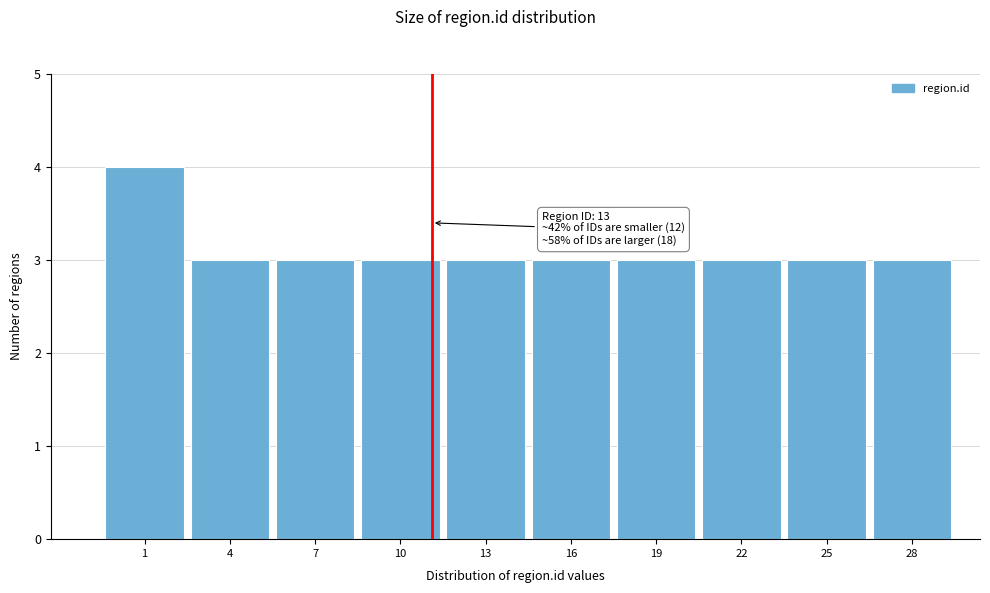

Reading left to right, list all the values displayed in this chart.

4	3	3	3	3	3	3	3	3	3